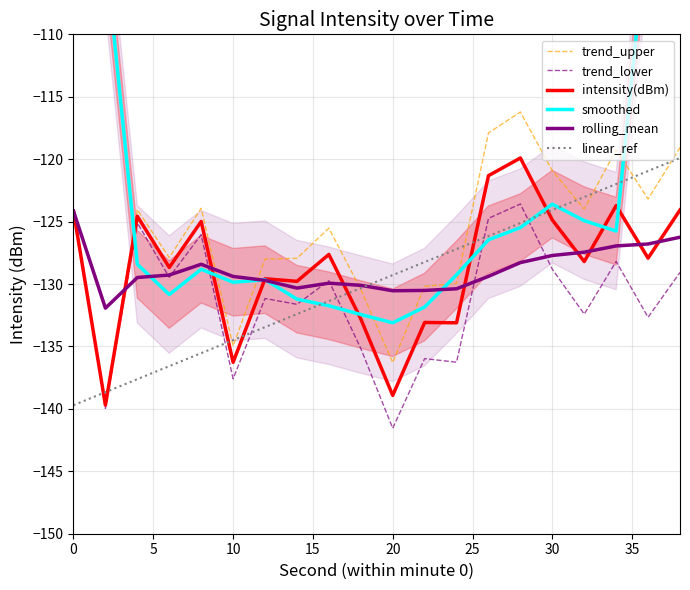

Does the chart display data point markers on the line(s)?

No